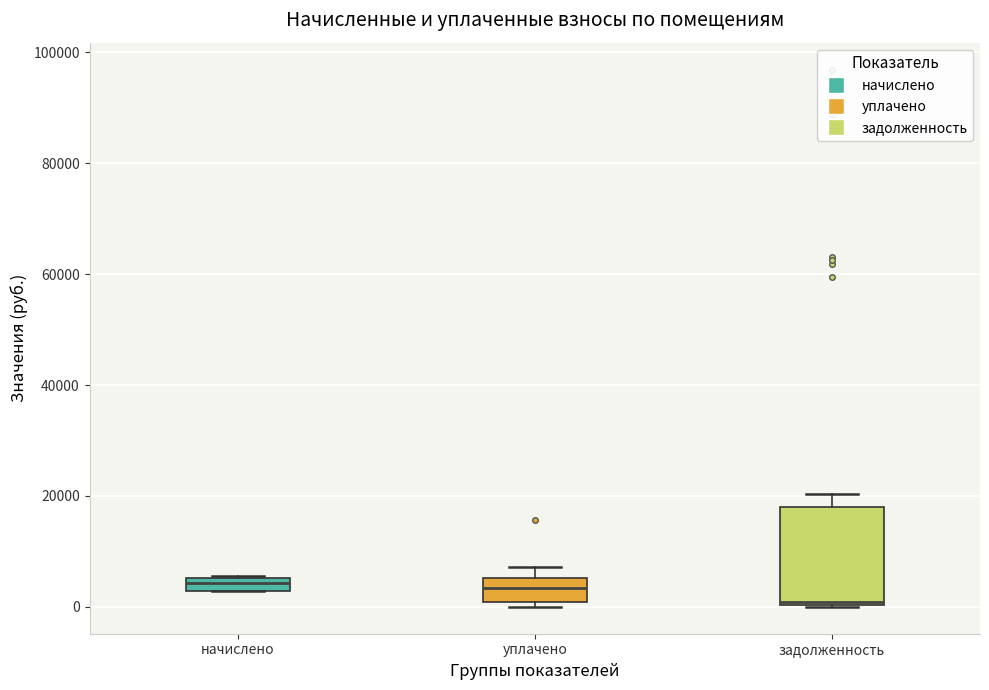

Which box is the tallest, from its lower edge to its upper edge?

задолженность